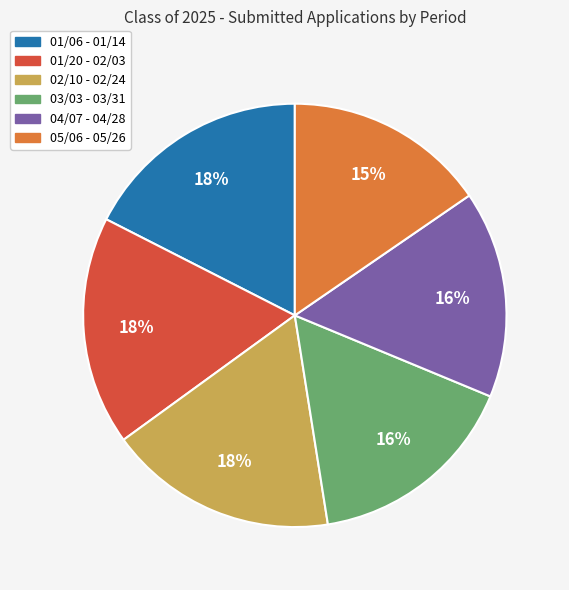

To the nearest percent, what is the combined percentage of 04/07 - 04/28 and 03/03 - 03/31?

32%